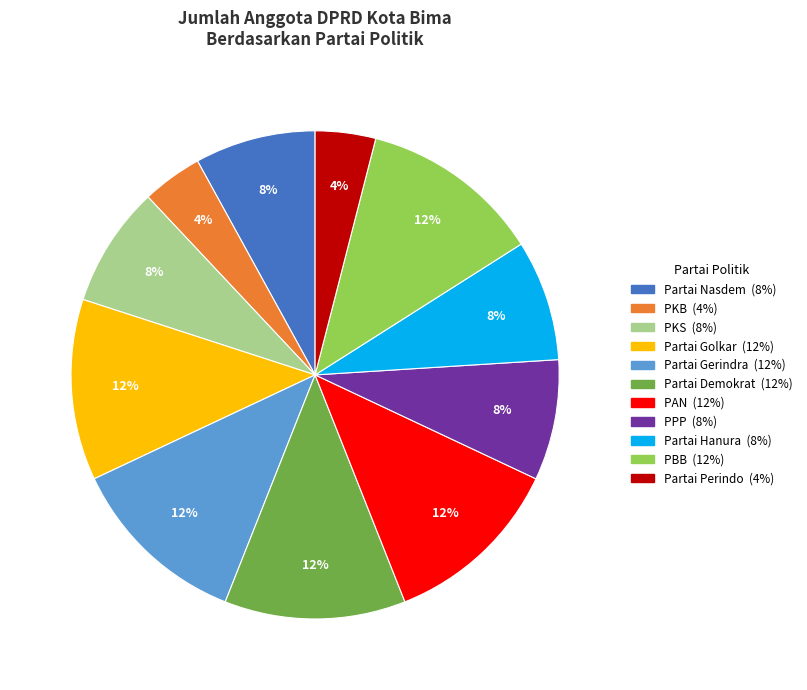

Approximately how many times larger is the value at Partai Demokrat compared to Partai Perindo?

3.0